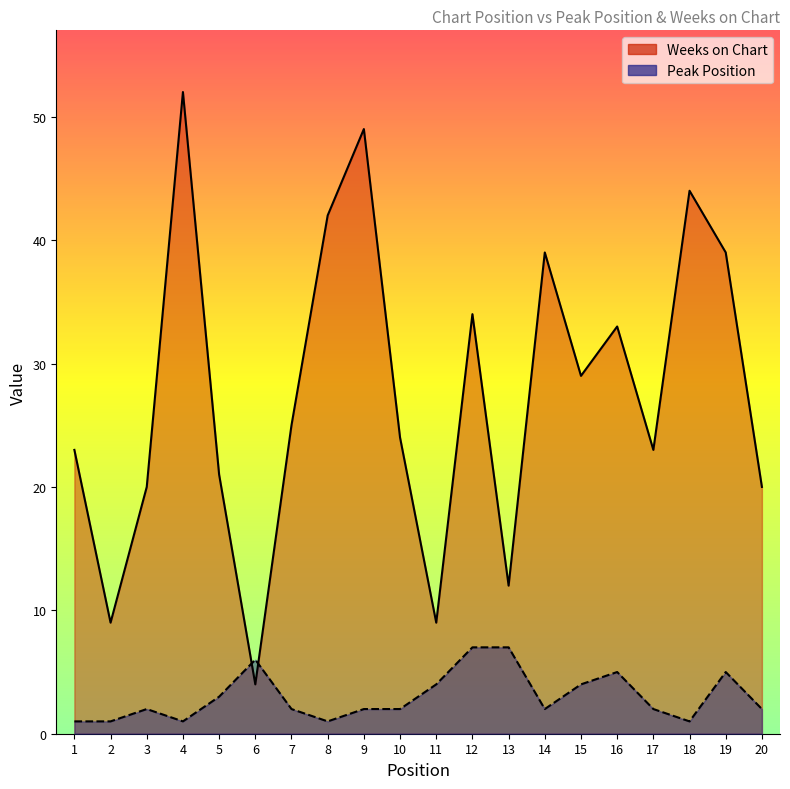

Which series has the largest total across all categories?

Weeks on Chart